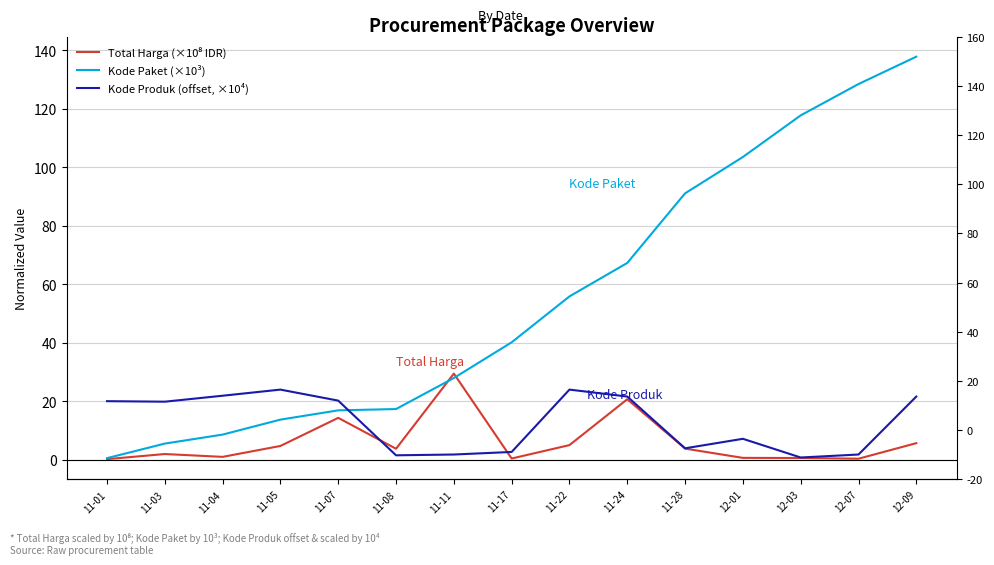

What is the value of the Total Harga (×10⁸ IDR) point at the 3rd from the left?

0.9